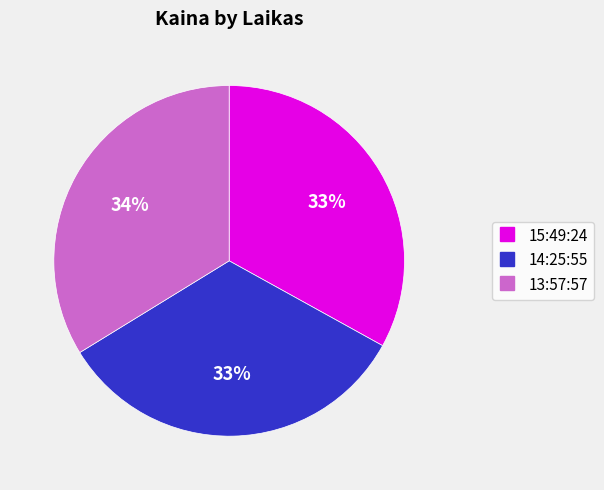

To the nearest percent, what is the combined percentage of 13:57:57 and 14:25:55?

67%